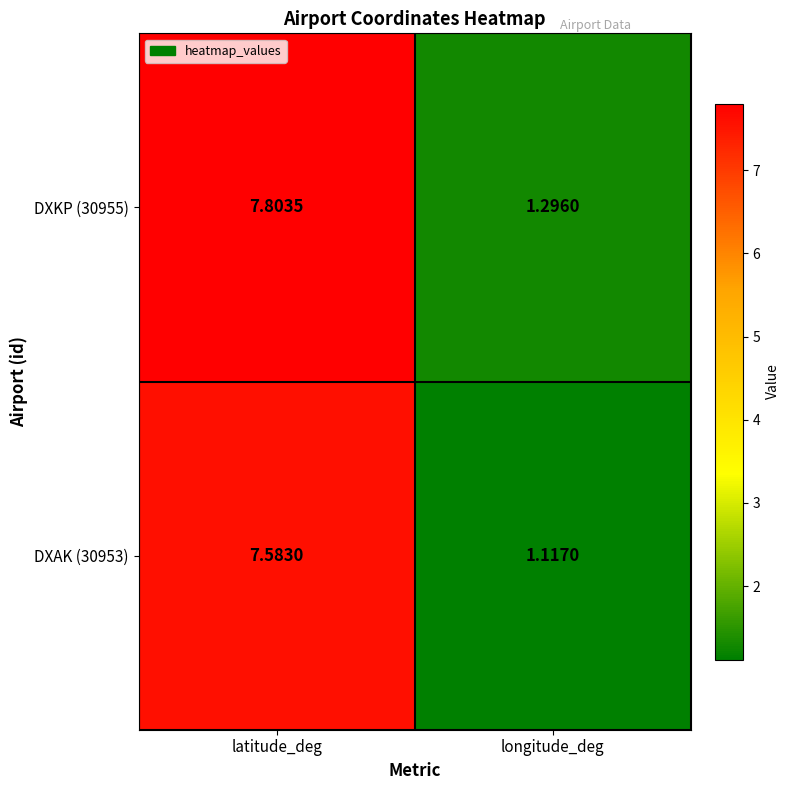

List the series in order of their peak value, lowest first.

DXAK (30953), DXKP (30955)